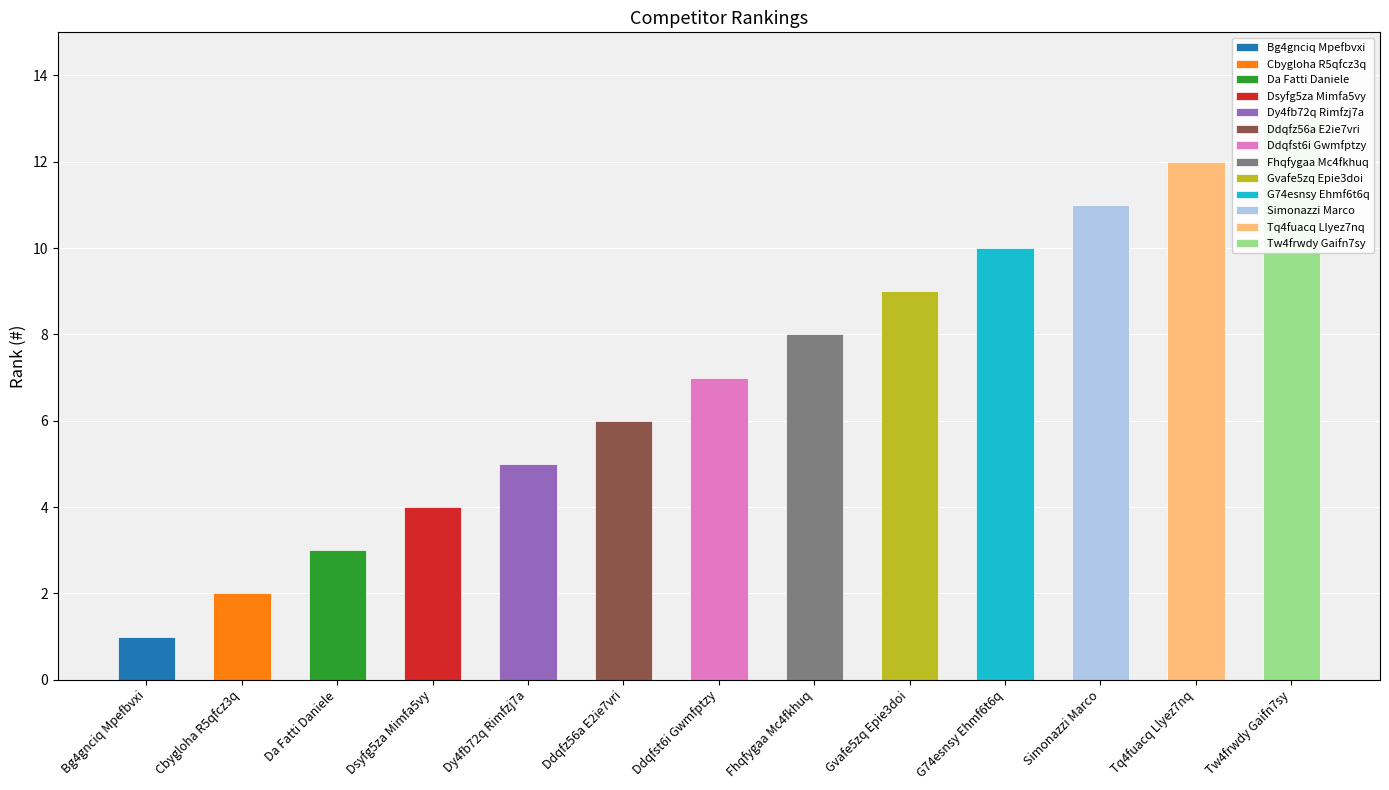

Which label corresponds to the largest value in the chart?

Tw4frwdy Gaifn7sy